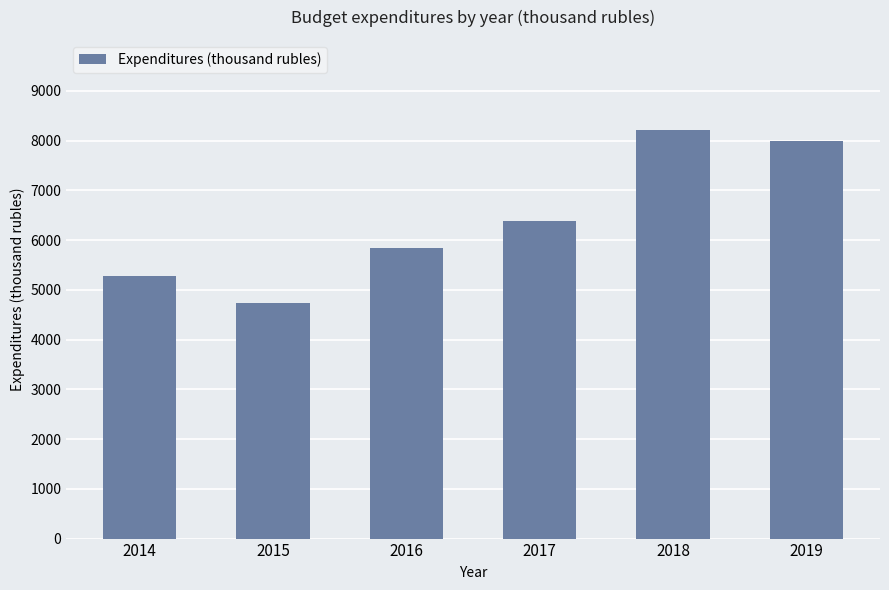

What is the change in value from 2018 to 2019?

-224.1